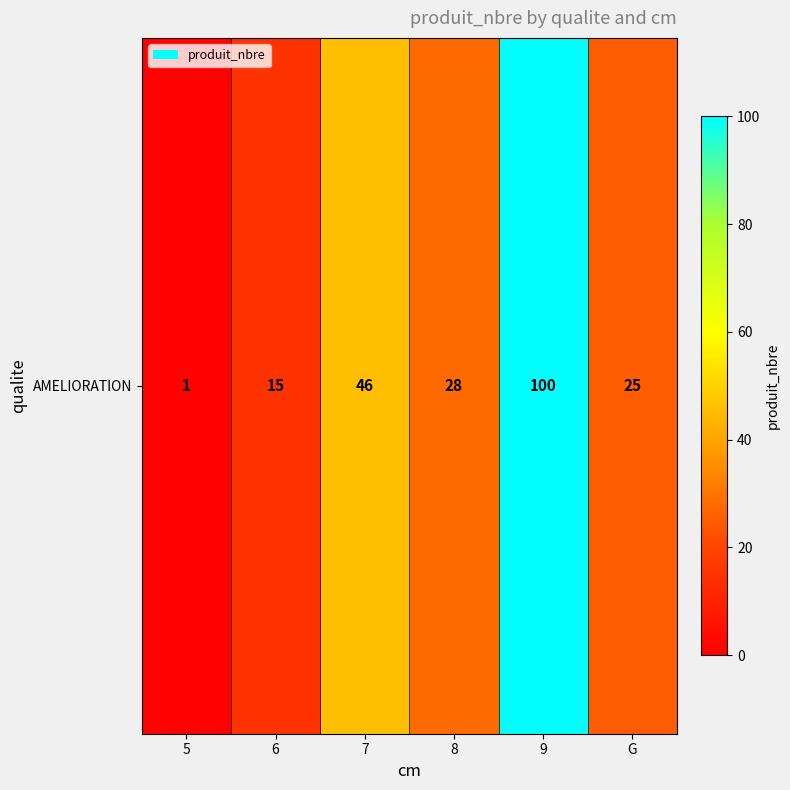

Reading left to right, extract all data points from this chart.

1	15	46	28	100	25